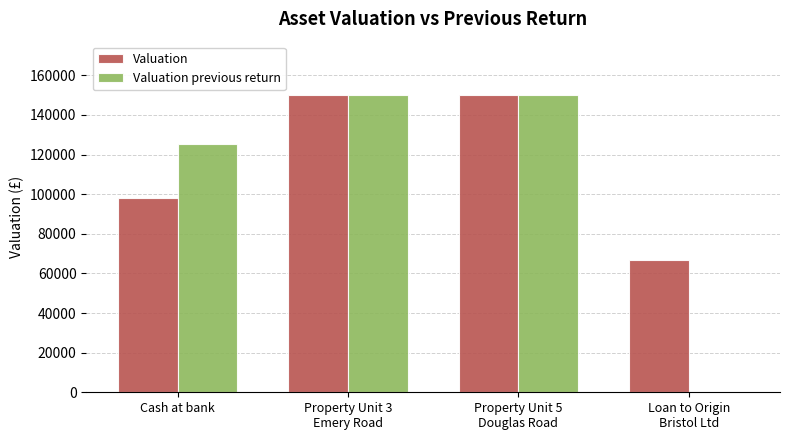

What is the approximate value of Valuation previous return at Cash at bank?

125451.0